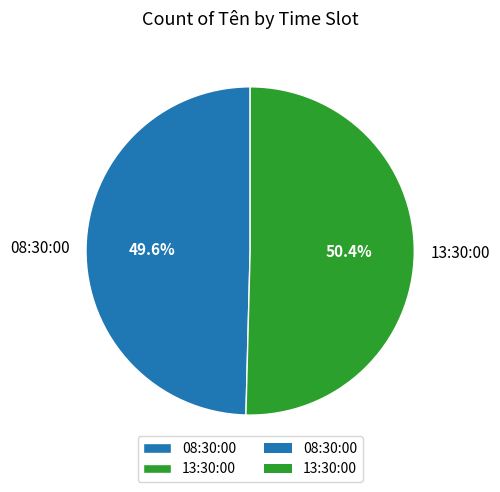

To the nearest percent, what is the combined percentage of 08:30:00 and 13:30:00?

100%